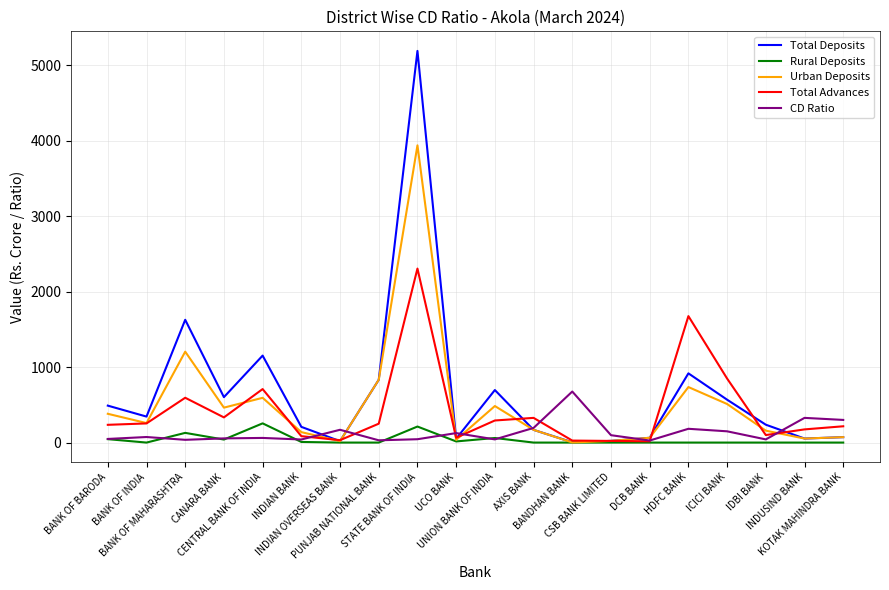

At which category is the sum across all series the highest?

STATE BANK OF INDIA